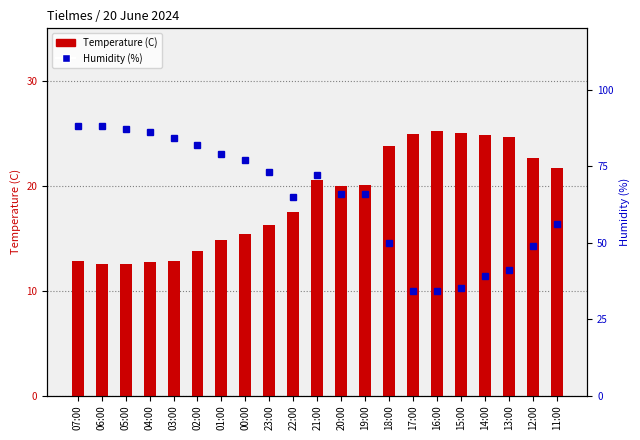

Reading left to right, extract all data points from this chart.

Temperature (C): 12.8	12.5	12.5	12.7	12.8	13.8	14.8	15.4	16.3	17.5	20.5	20.0	20.1	23.8	24.9	25.2	25.0	24.8	24.6	22.6	21.7
Humidity (%): 88.0	88.0	87.0	86.0	84.0	82.0	79.0	77.0	73.0	65.0	72.0	66.0	66.0	50.0	34.0	34.0	35.0	39.0	41.0	49.0	56.0